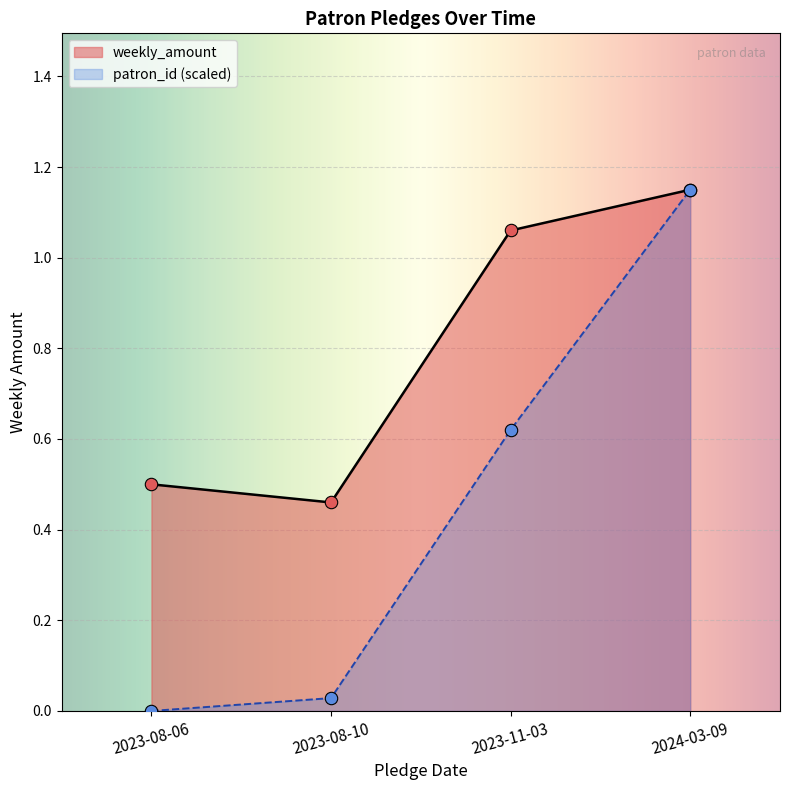

Which series has the largest Y range (max minus min)?

patron_id_scaled